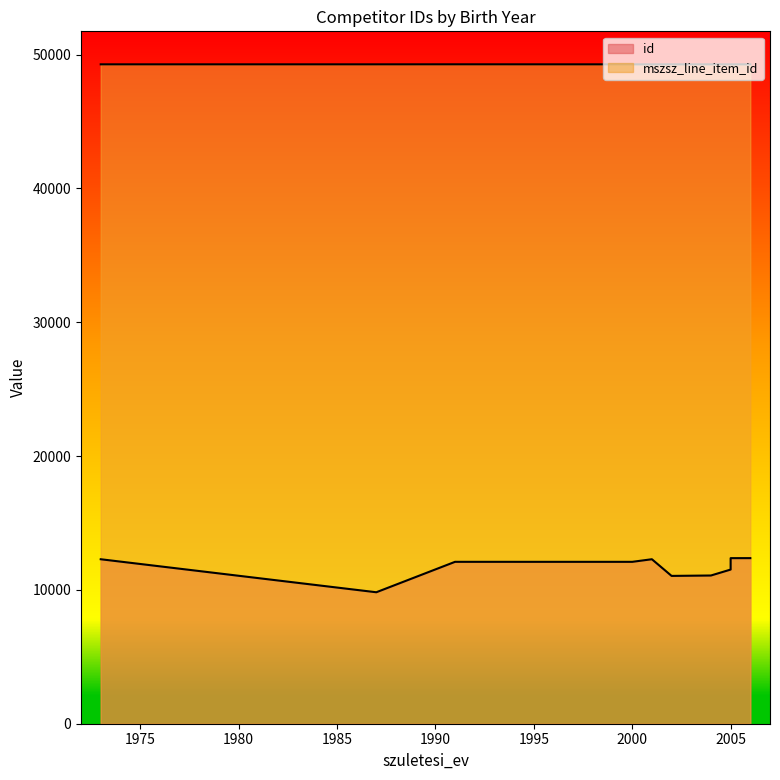

What is the label of the 3rd point from the right?

2004